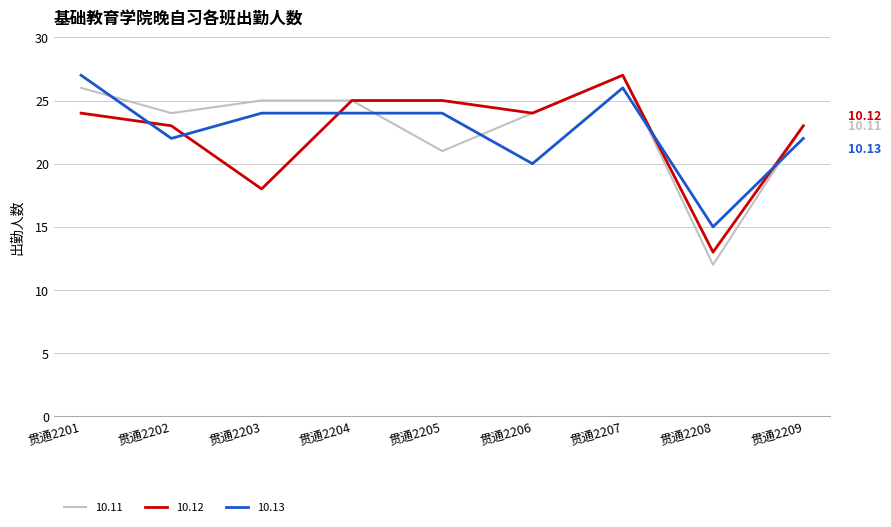

Which category has the lowest value across all series?

贯通2208